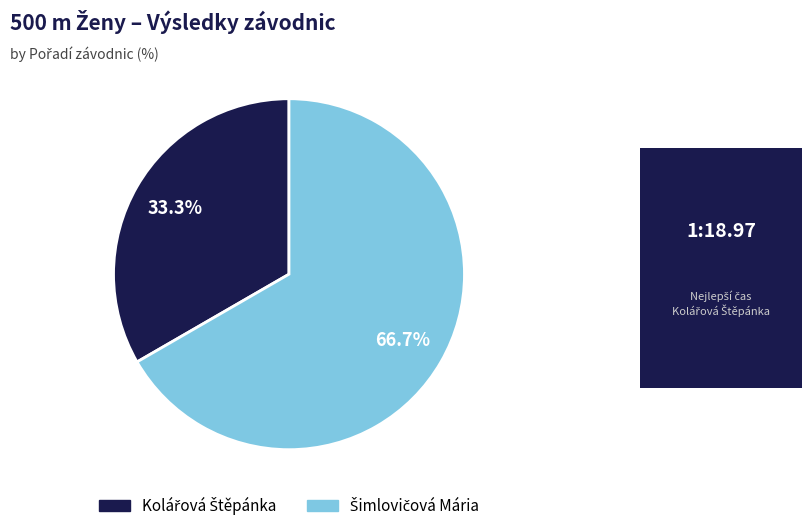

Does any single category account for the majority?

Yes